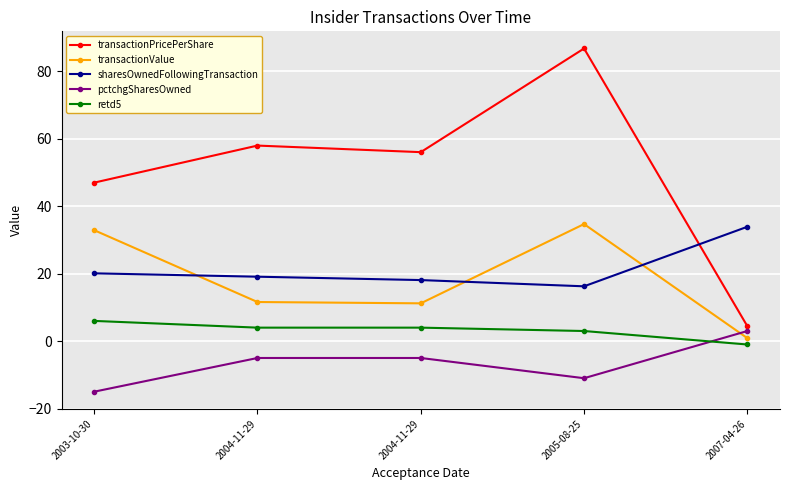

True or false: pctchgSharesOwned and transactionPricePerShare cross at least once.

False